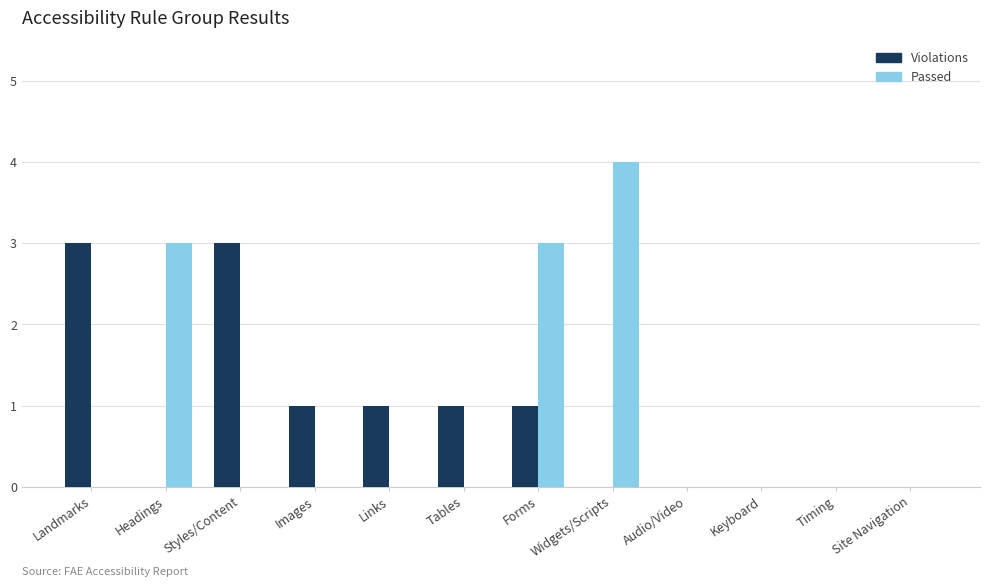

True or false: Passed has a value of 1 at Forms.

False